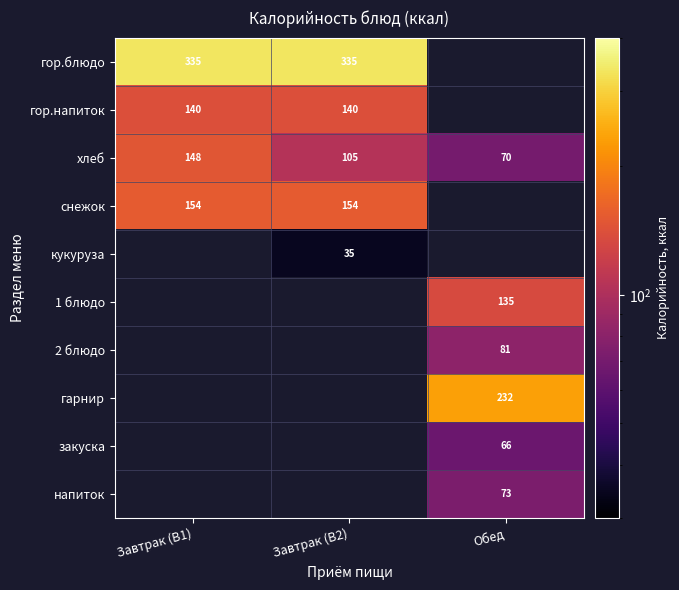

True or false: снежок has a value of 42.3 at Завтрак (В1).

False